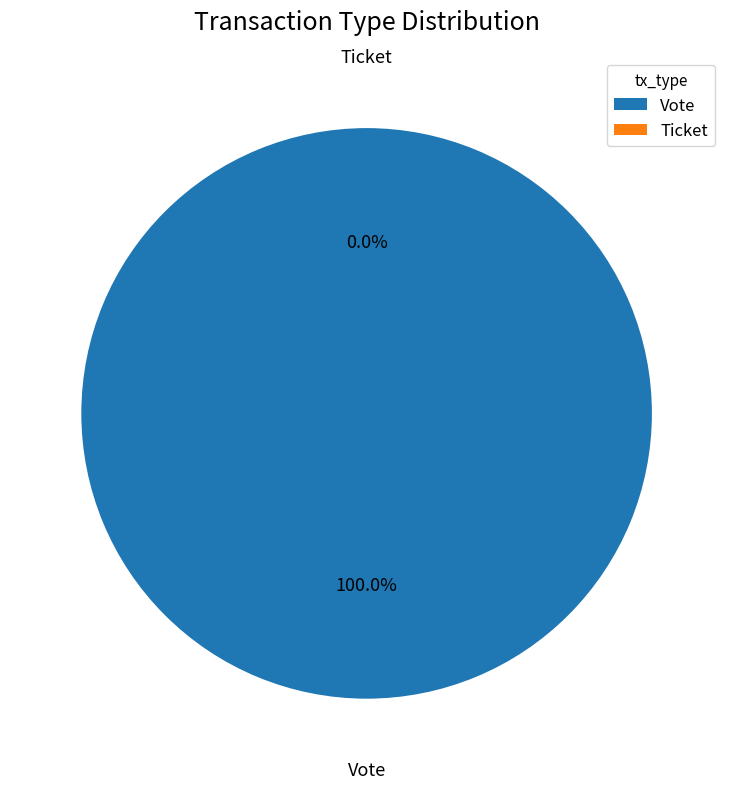

Rank the categories by value from highest to lowest.

Vote, Ticket